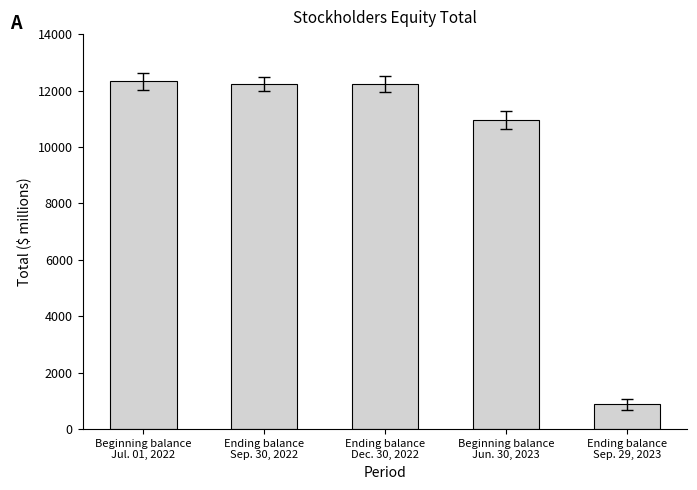

What is the change in value from Beginning balance
Jul. 01, 2022 to Beginning balance
Jun. 30, 2023?

-1359